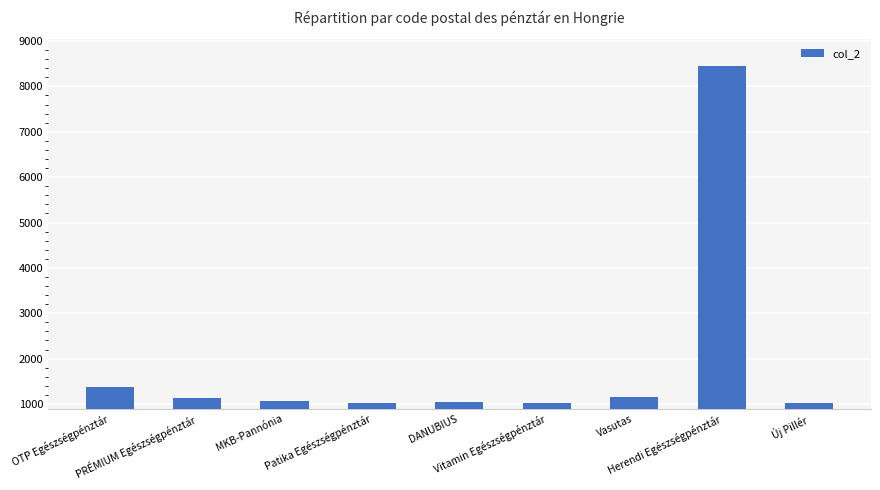

What is the value of the 9th bar from the left?

1022